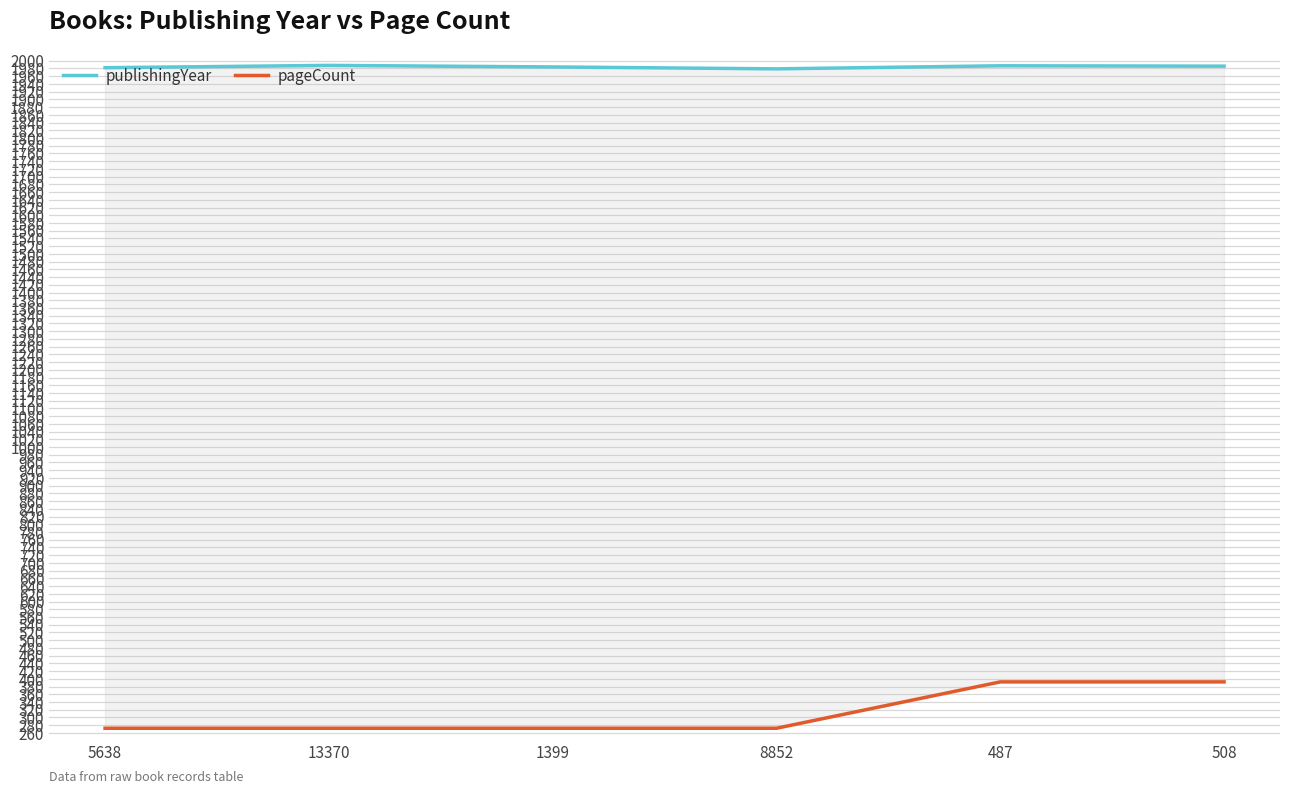

List the series in order of their overall mean, highest first.

publishingYear, pageCount